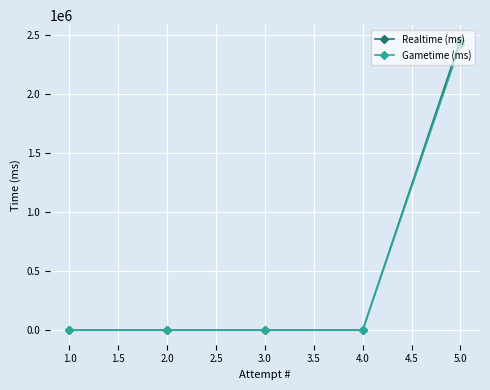

Is this an area chart (filled region under the line)?

No